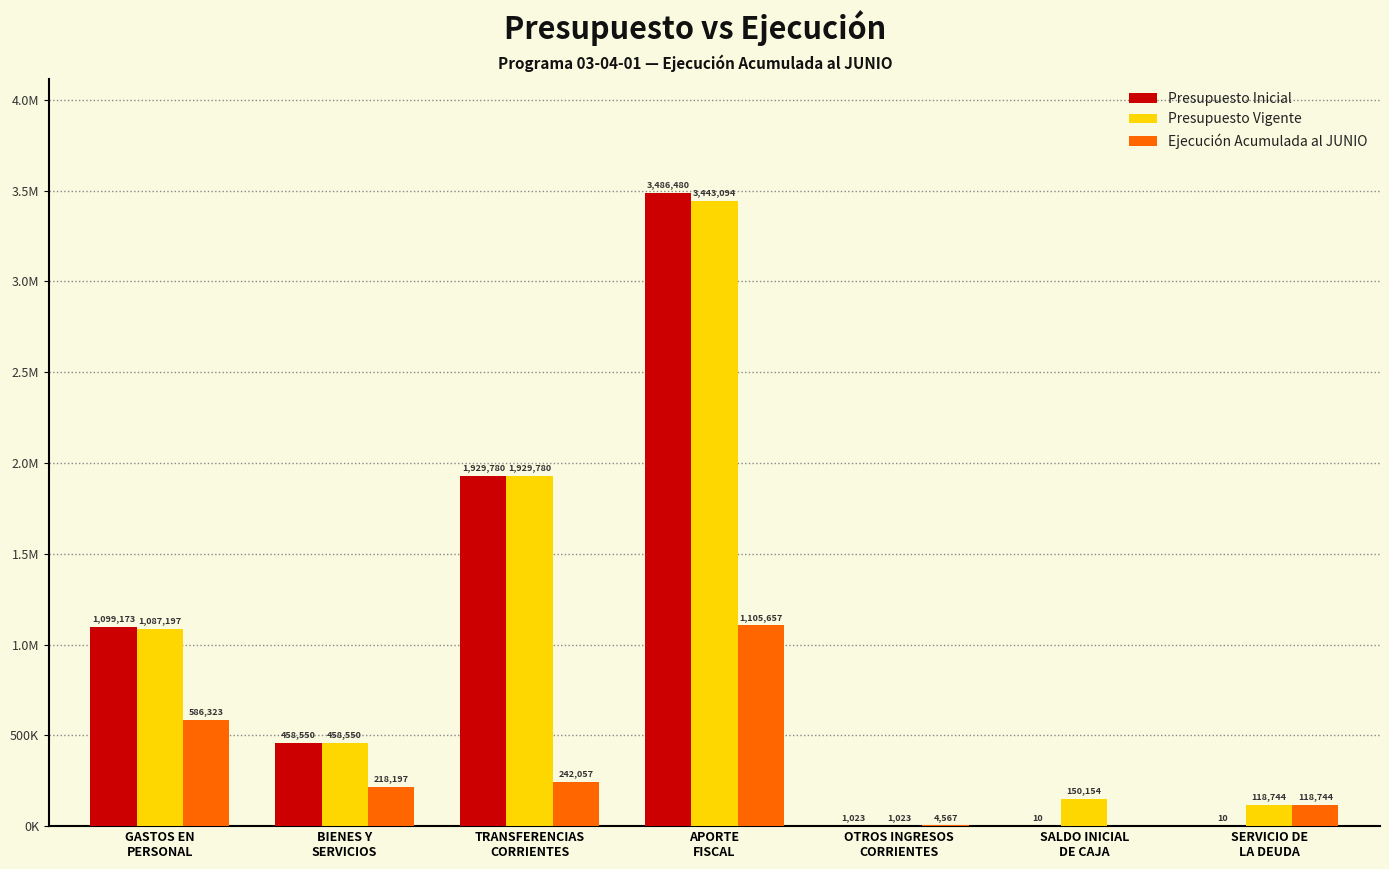

List the labels in order of Presupuesto Vigente value, largest first.

APORTE
FISCAL, TRANSFERENCIAS
CORRIENTES, GASTOS EN
PERSONAL, BIENES Y
SERVICIOS, SALDO INICIAL
DE CAJA, SERVICIO DE
LA DEUDA, OTROS INGRESOS
CORRIENTES